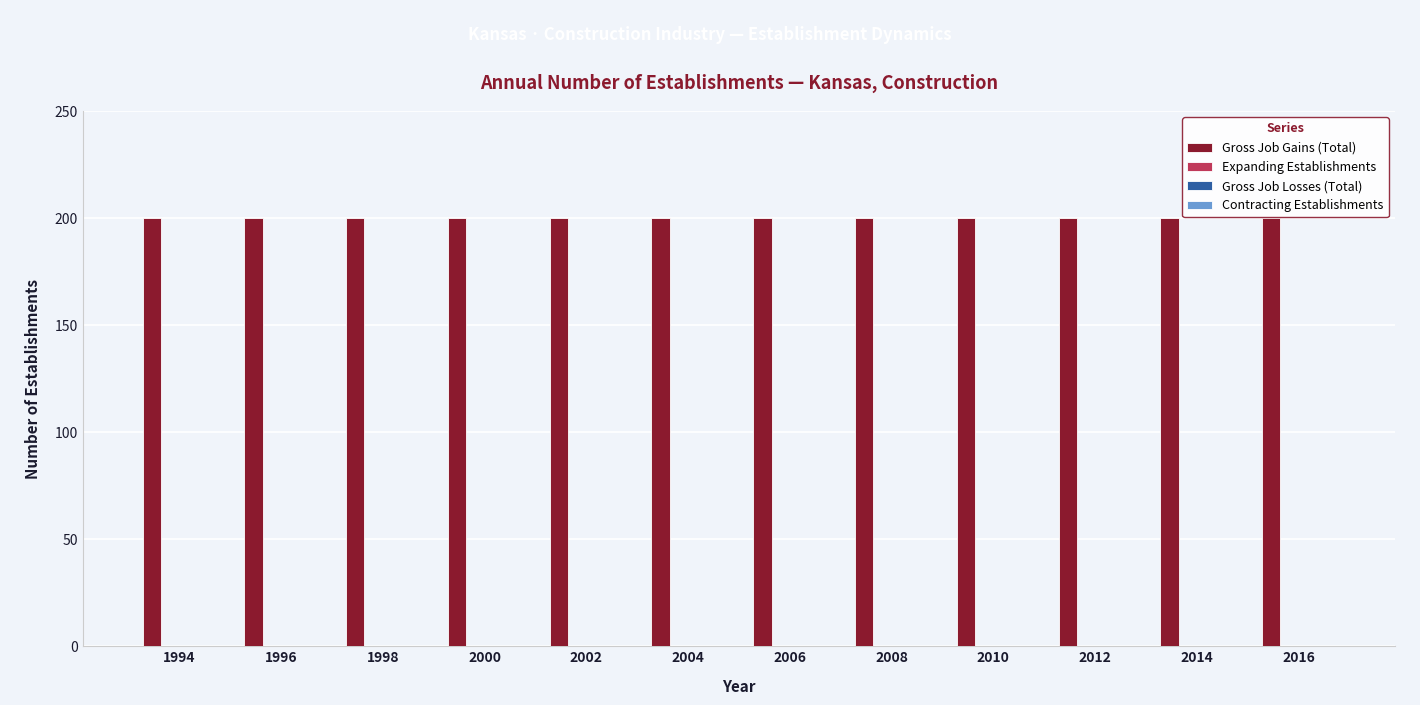

At which label does Gross Job Losses (Total) reach its minimum?

1994